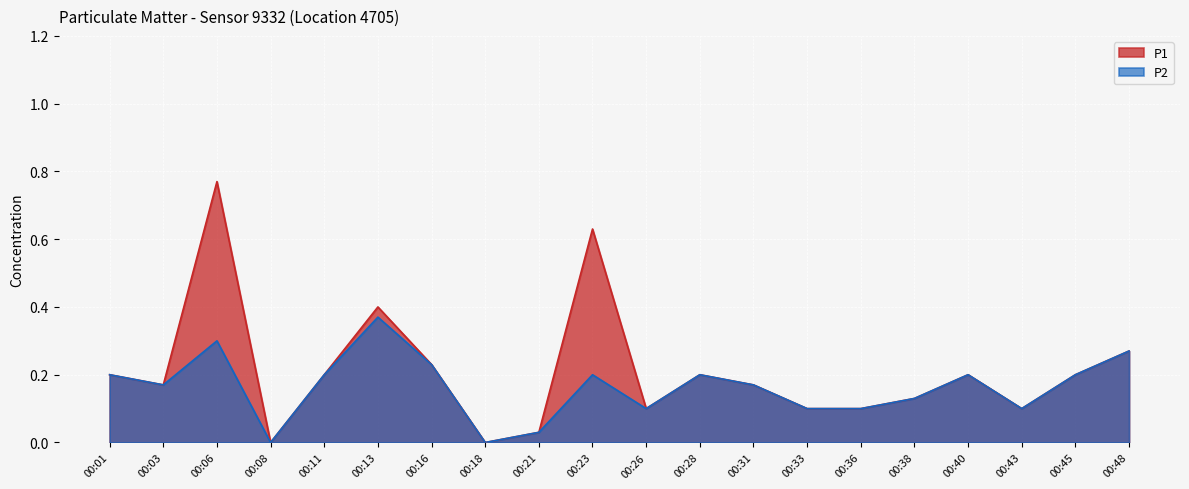

How many data points does each series have?

20